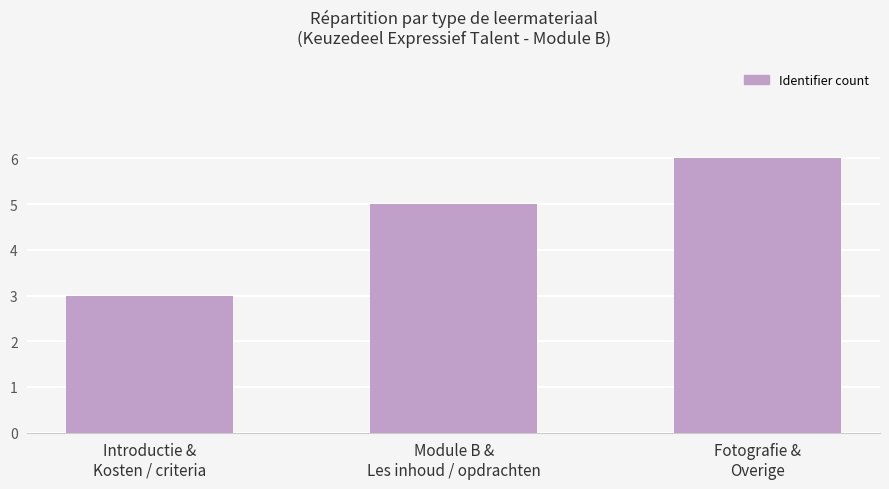

Is it true that the value at Introductie &
Kosten / criteria is 3?

True